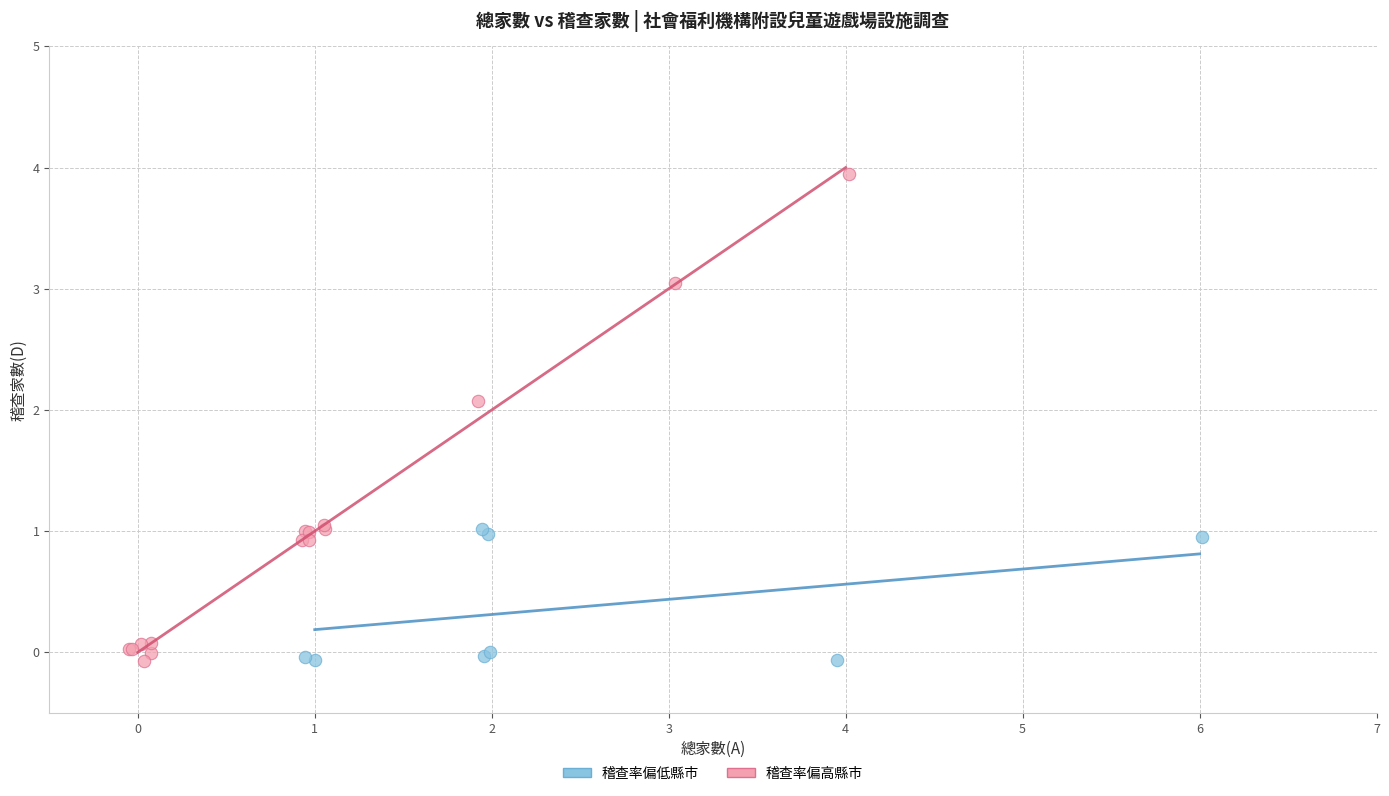

Which series has the widest spread of Y values?

稽查率偏高縣市